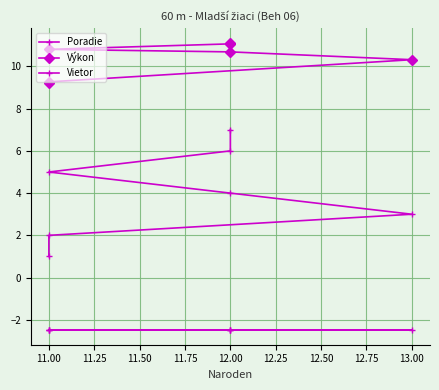

The Výkon series shows 4.8 at 12.00. True or false?

False